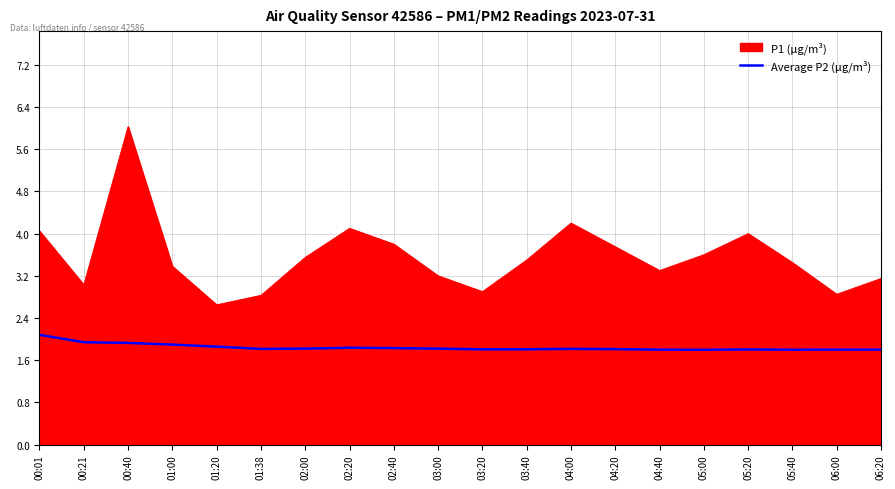

Which series has the largest range (max minus min)?

P1 (μg/m³)